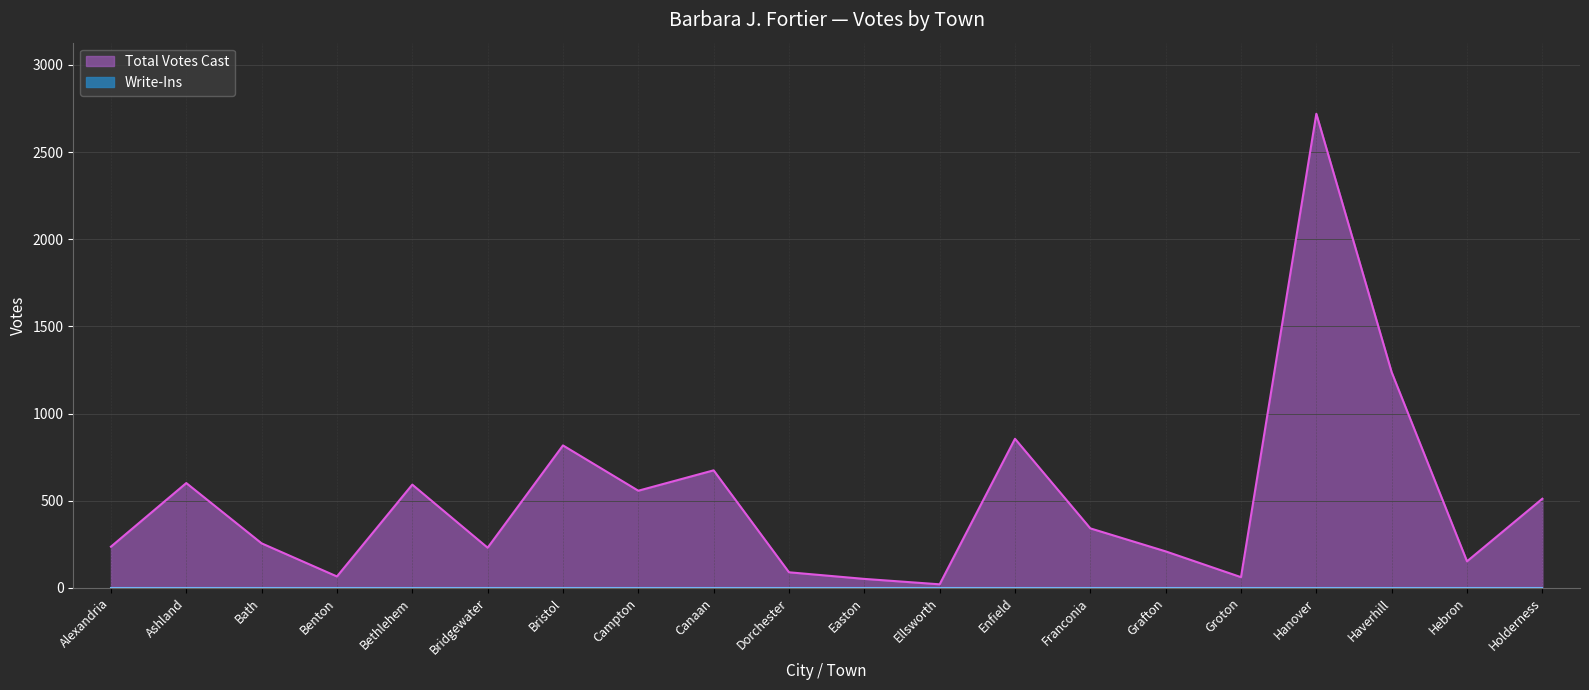

What is the sum of the values at Haverhill and Benton?

1302